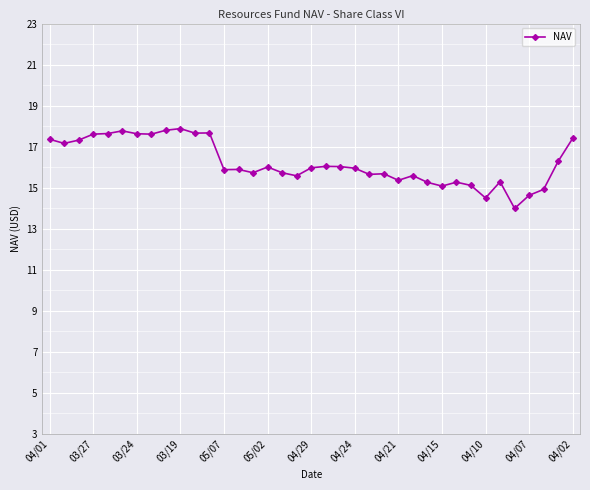

True or false: there are more than 0 points higher than both neighbors.

True